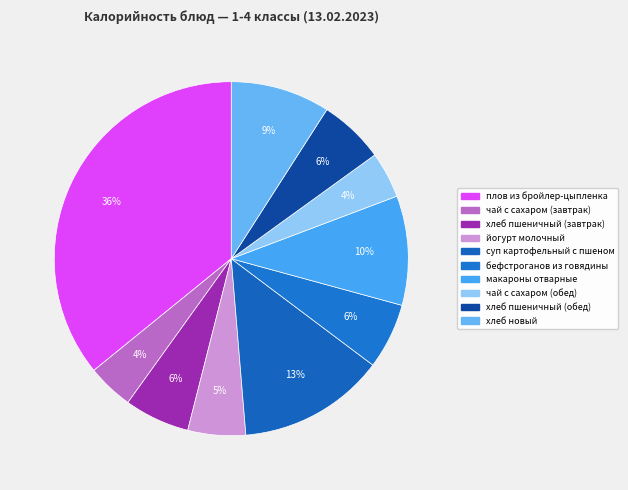

To the nearest percent, what is the combined percentage of макароны отварные and чай с сахаром (завтрак)?

14%